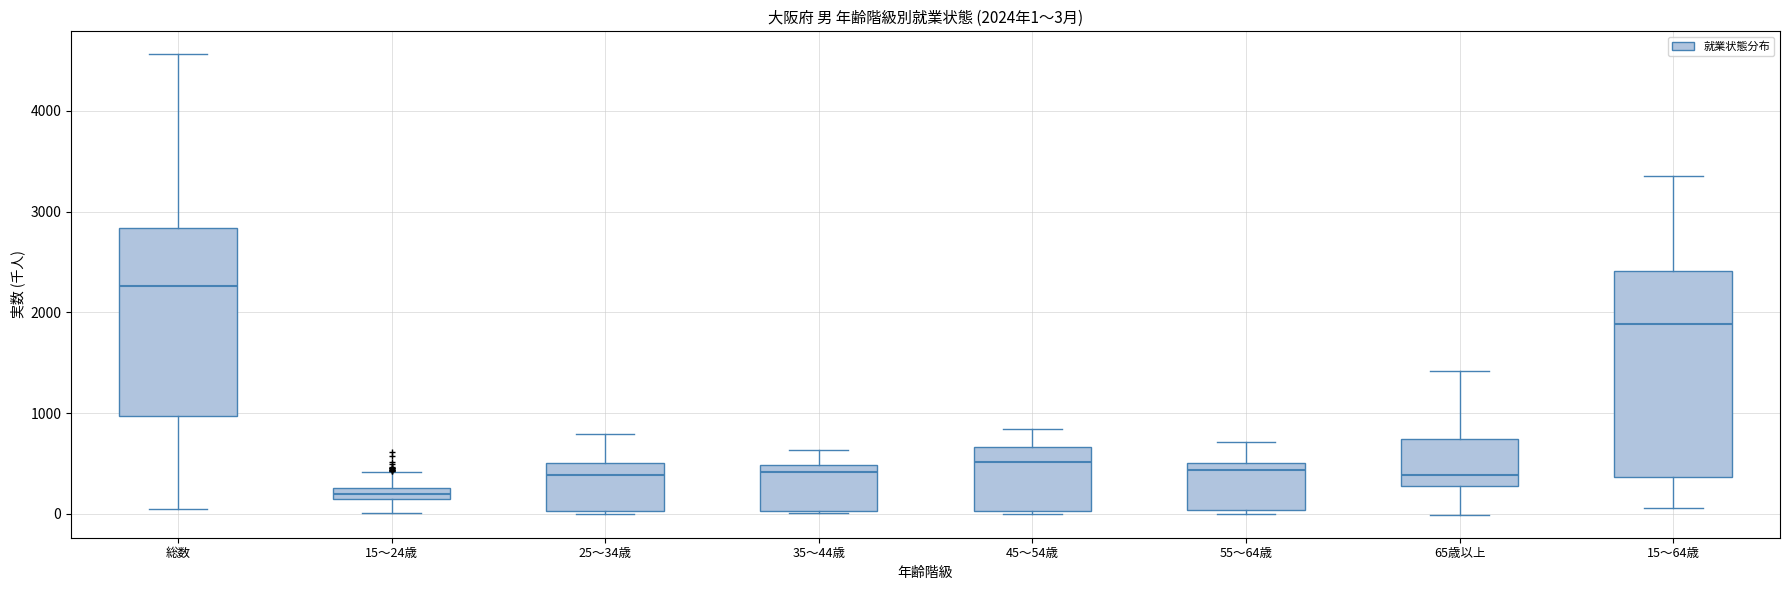

Comparing the boxes themselves (not the whiskers), which one is the tallest?

15～64歳